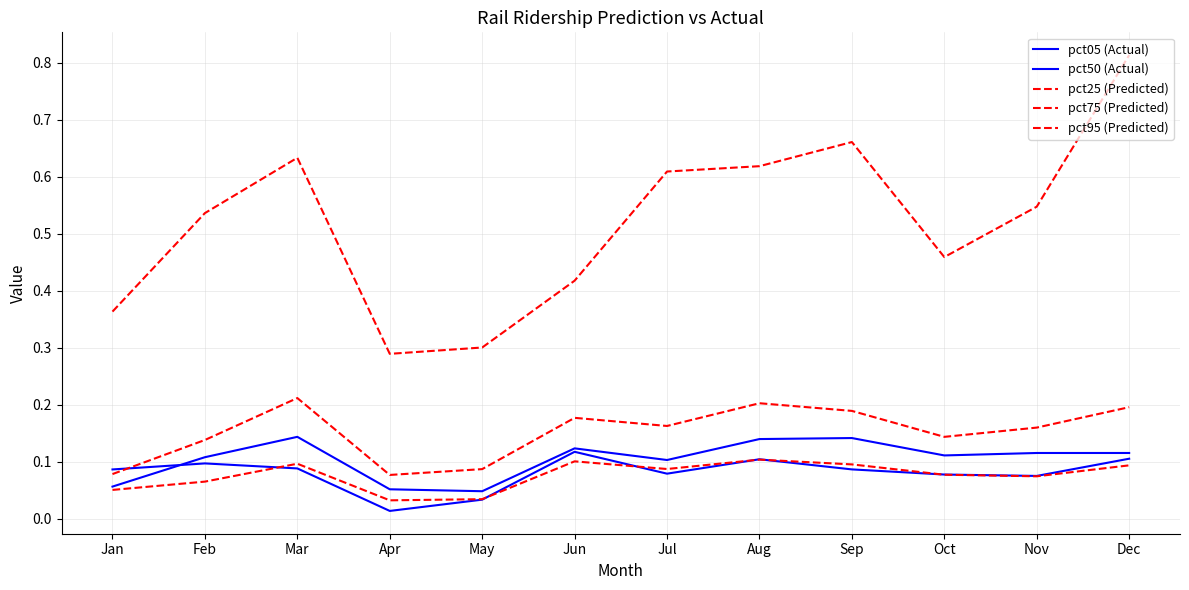

How many lines are shown in the chart?

5